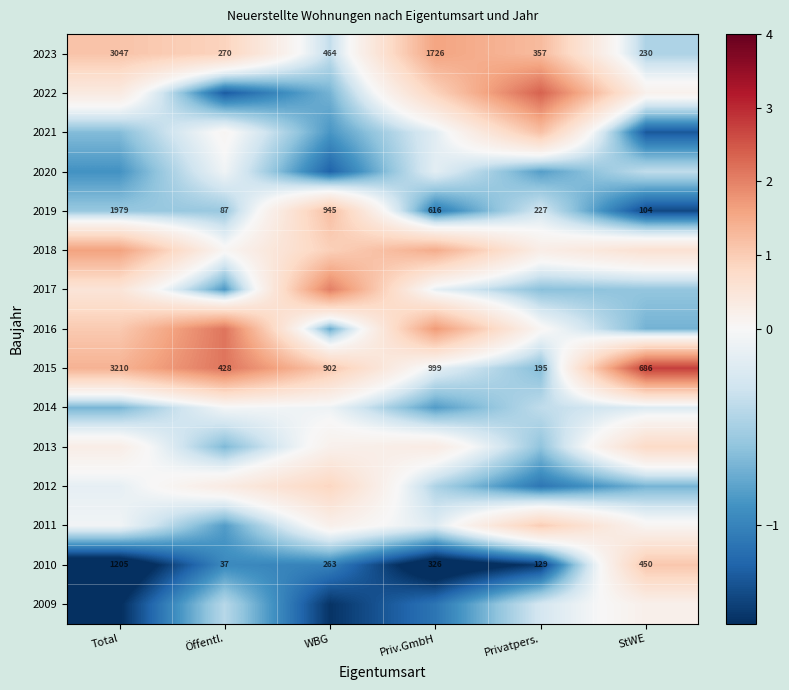

What is the minimum value shown in the chart?

-1.8